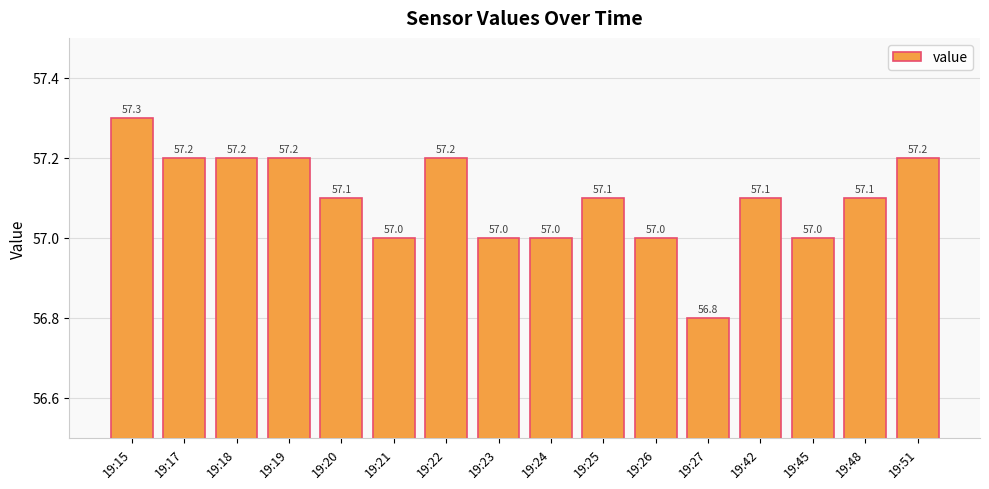

How many distinct data groups are displayed?

1